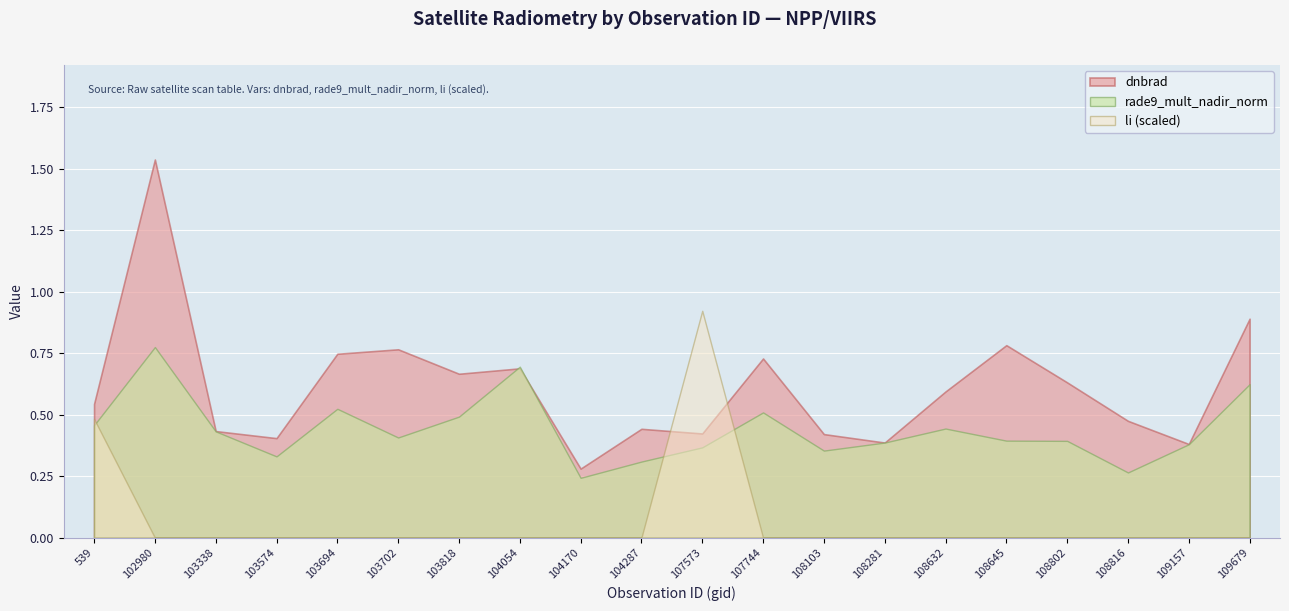

What is the difference between the highest and lowest values at 109679?

0.9